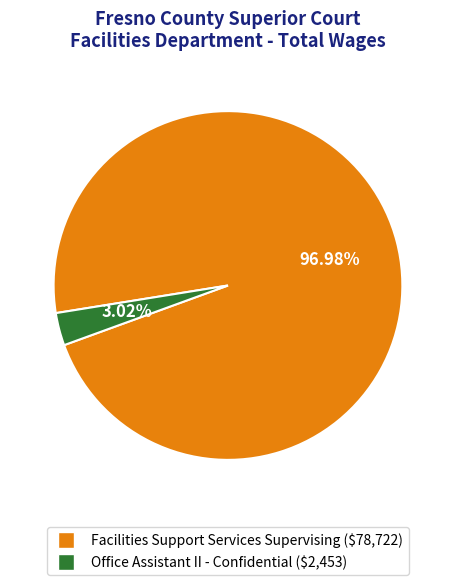

Which category has the biggest portion of the pie?

Facilities Support Services Supervising